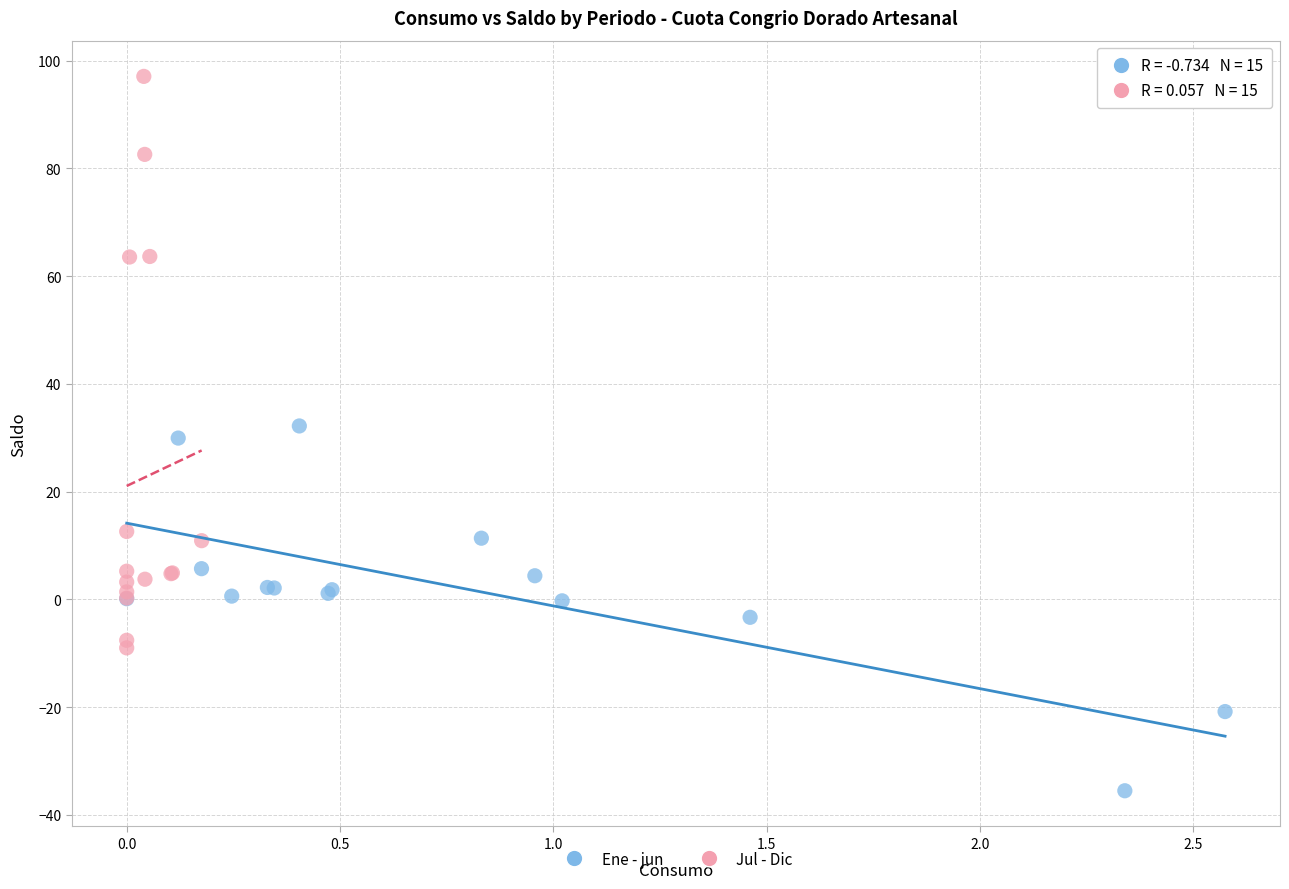

Which series contains the lowest Y value?

Ene - jun